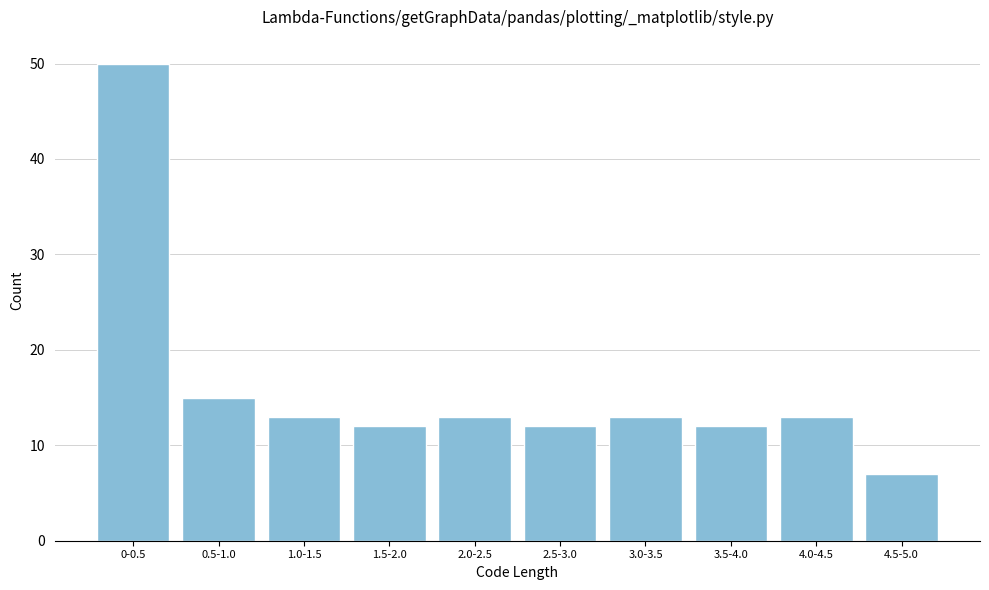

Reading left to right, list all the values displayed in this chart.

0-0.5=50	0.5-1.0=15	1.0-1.5=13	1.5-2.0=12	2.0-2.5=13	2.5-3.0=12	3.0-3.5=13	3.5-4.0=12	4.0-4.5=13	4.5-5.0=7